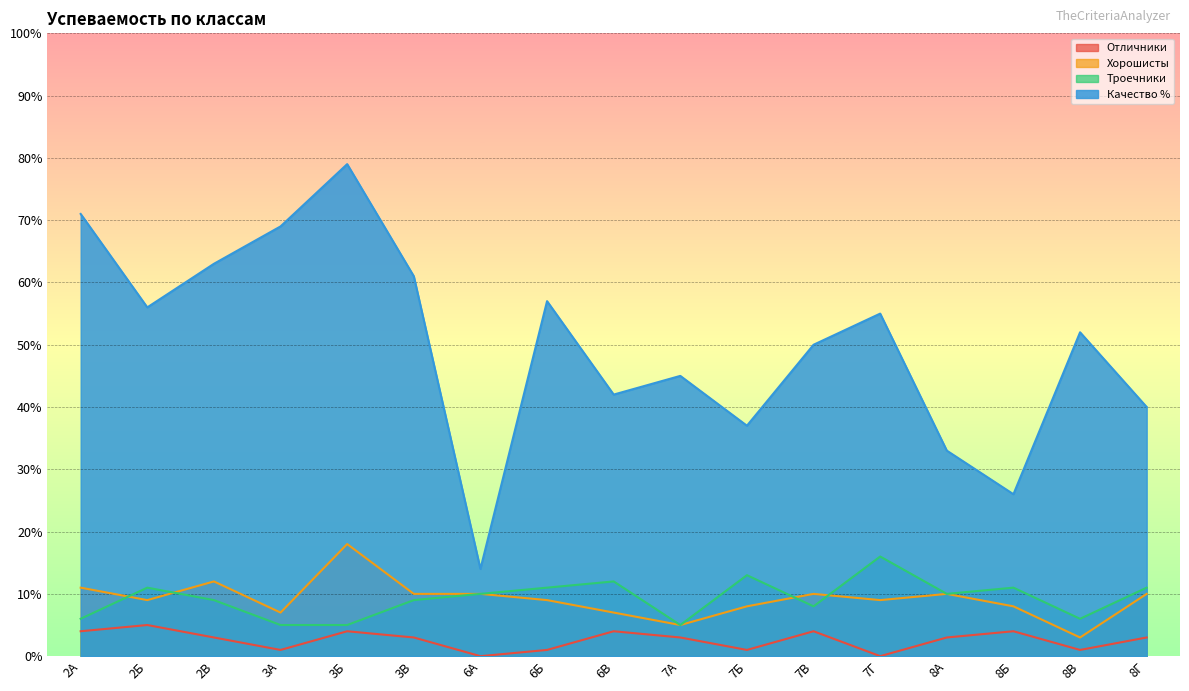

Reading left to right, extract all data points from this chart.

Отличники: 4	5	3	1	4	3	0	1	4	3	1	4	0	3	4	1	3
Хорошисты: 11	9	12	7	18	10	10	9	7	5	8	10	9	10	8	3	10
Троечники: 6	11	9	5	5	9	10	11	12	5	13	8	16	10	11	6	11
Качество %: 71	56	63	69	79	61	14	57	42	45	37	50	55	33	26	52	40